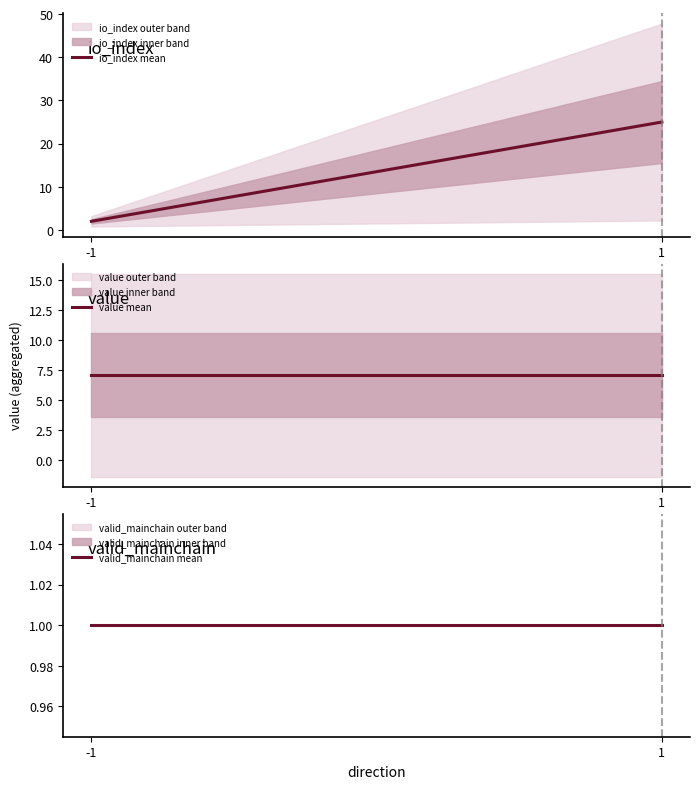

What is the total value across all series at -1?

10.1